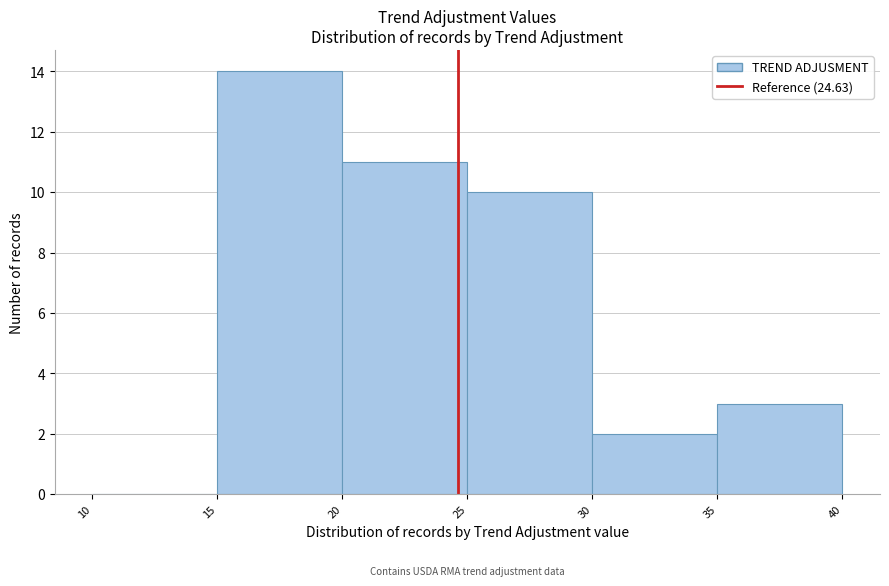

Over which range of the x-axis is the bar tallest?

15 to 20